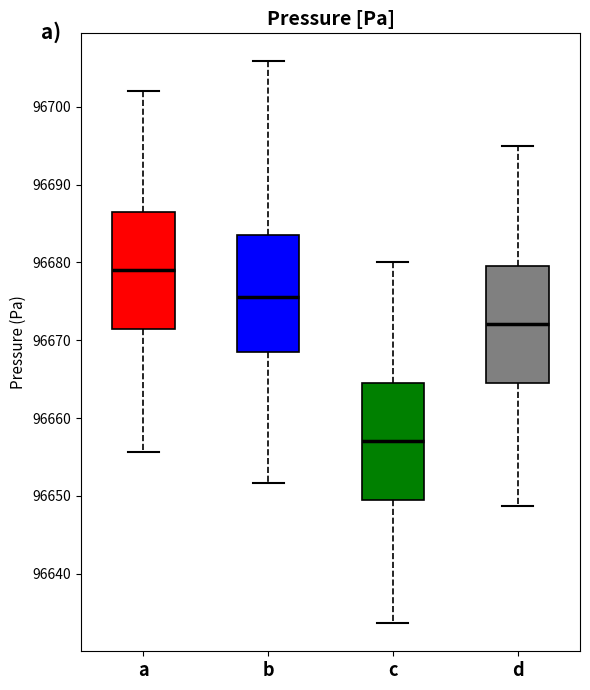

Which box has the highest median line?

a